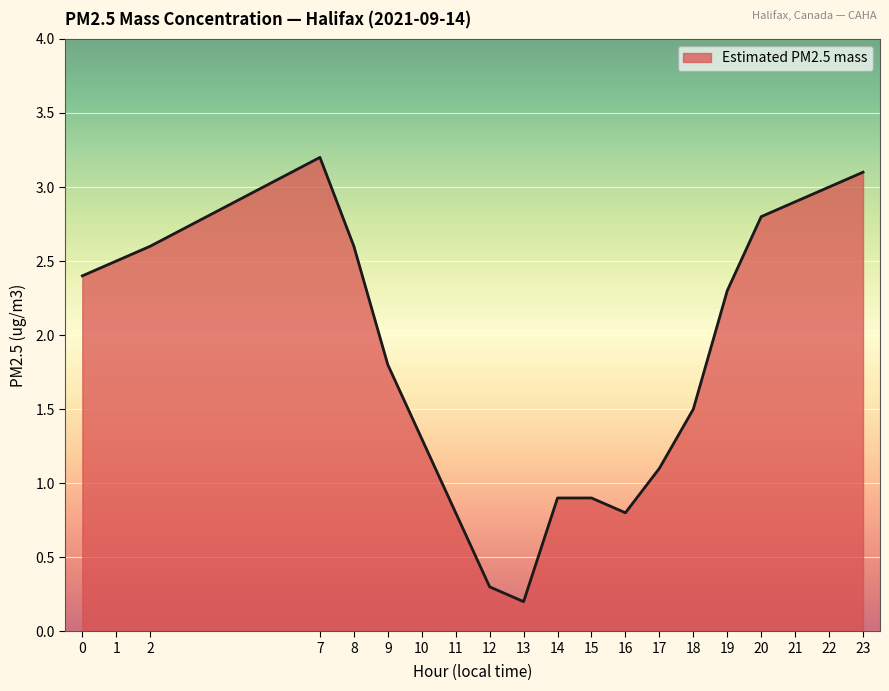

Read the value at 19.

2.3